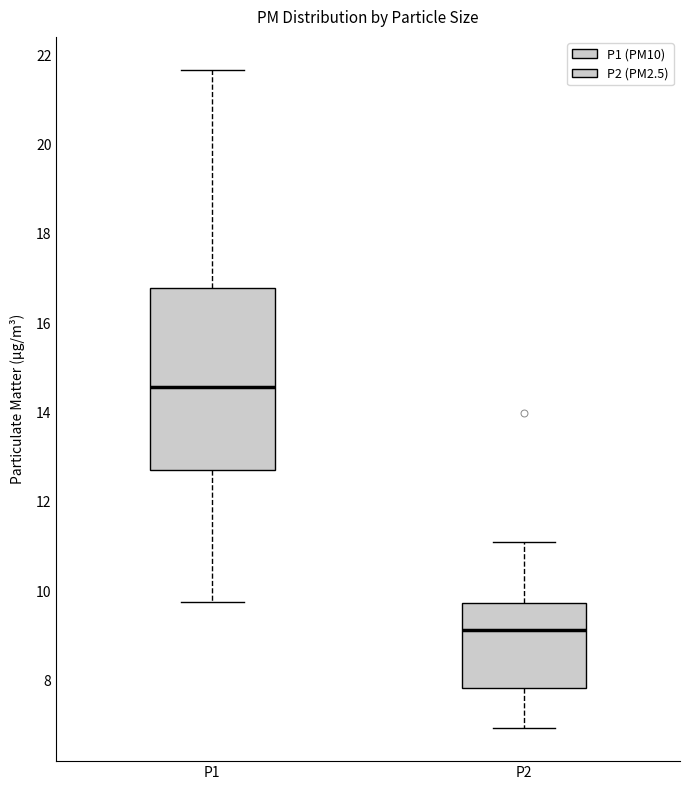

Which box is the tallest, from its lower edge to its upper edge?

P1